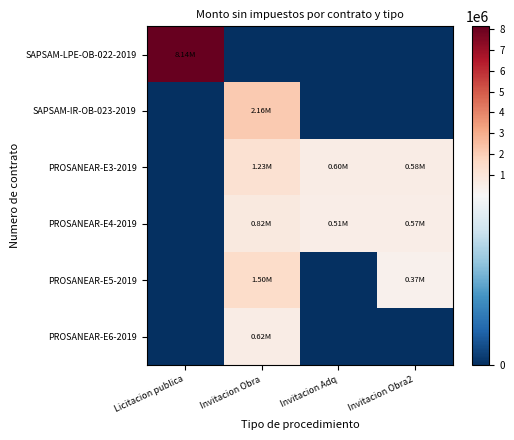

Which series has the largest total across all categories?

SAPSAM-LPE-OB-022-2019